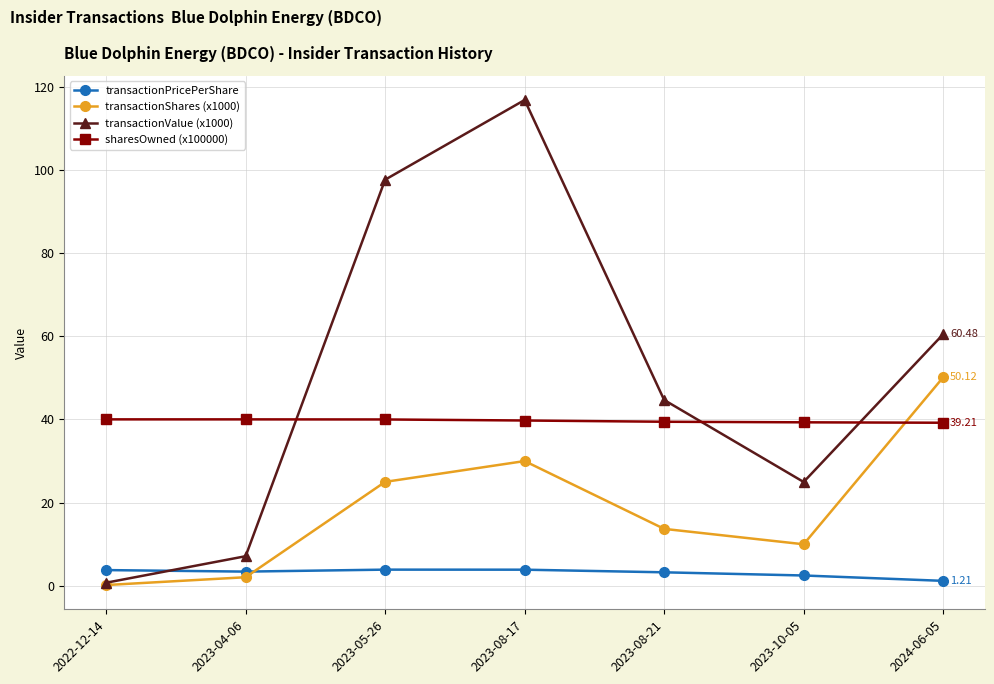

Which series changed the most between 2022-12-14 and 2023-05-26?

transactionValue (x1000)